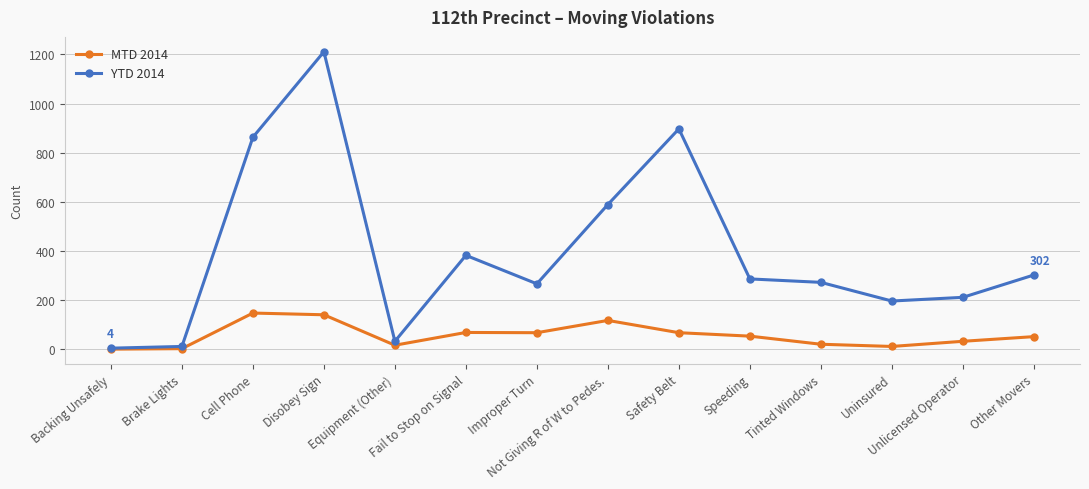

At which category is the sum across all series the highest?

Disobey Sign